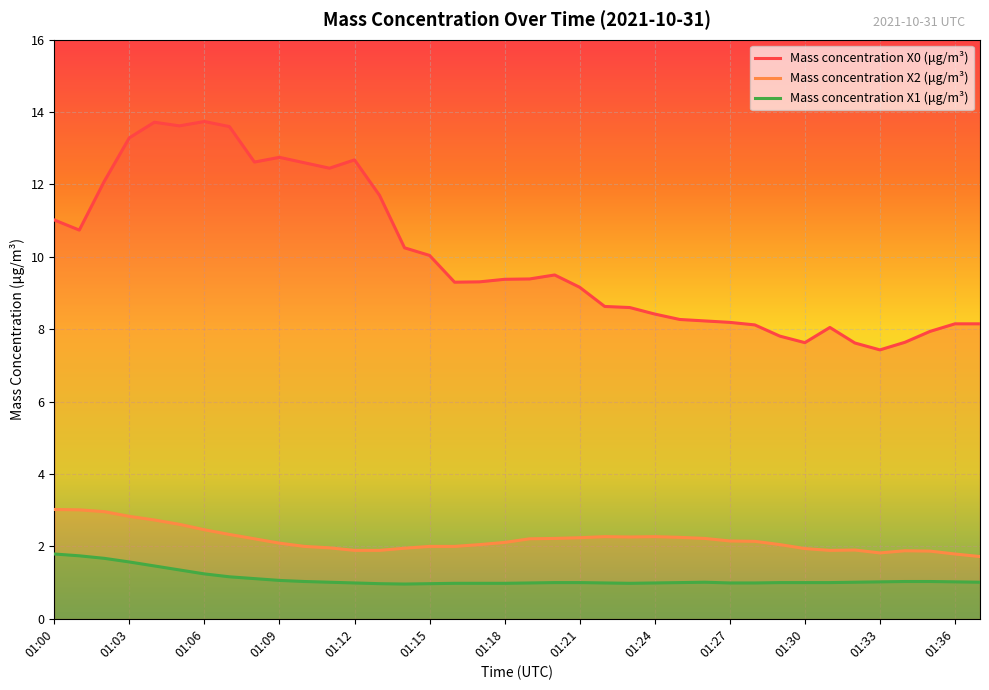

The Mass concentration X1 (μg/m³) series shows 1.0 at 01:30. True or false?

True